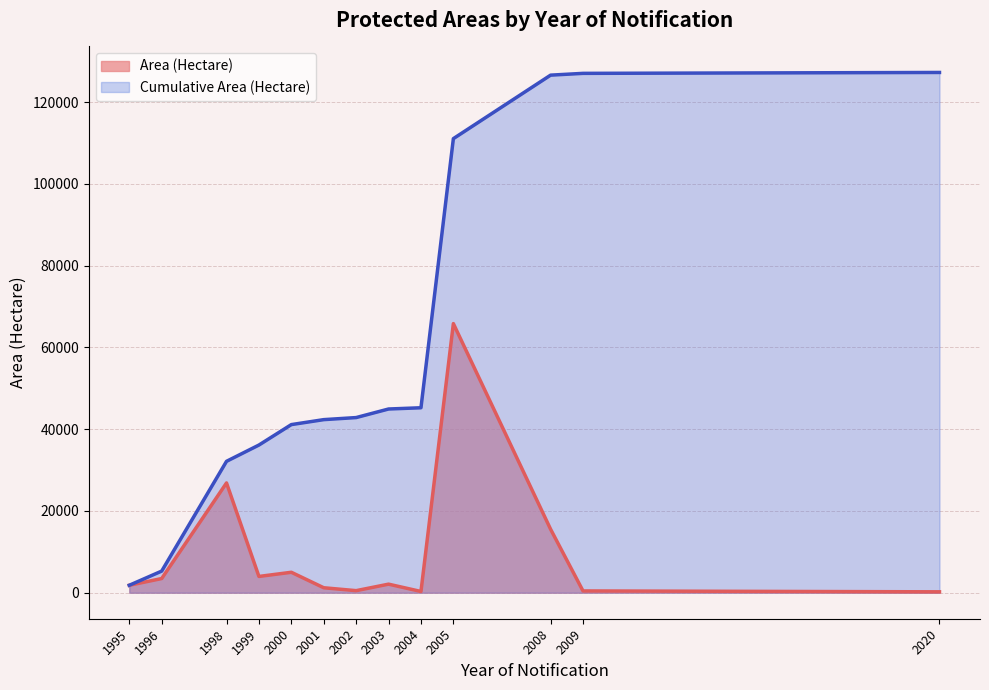

List the labels in order of Cumulative Area (Hectare) value, largest first.

2020, 2009, 2008, 2005, 2004, 2003, 2002, 2001, 2000, 1999, 1998, 1996, 1995